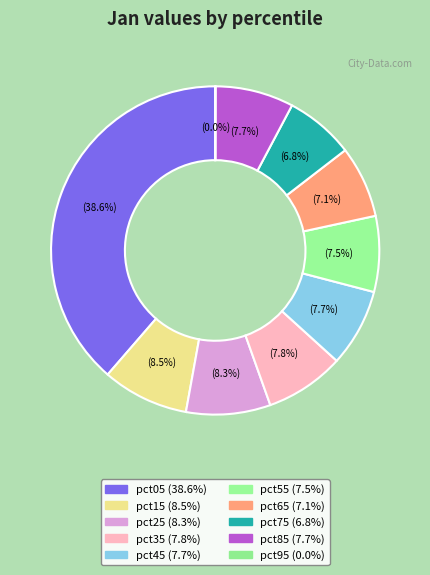

The pct85 slice represents 21% of the pie. True or false?

False